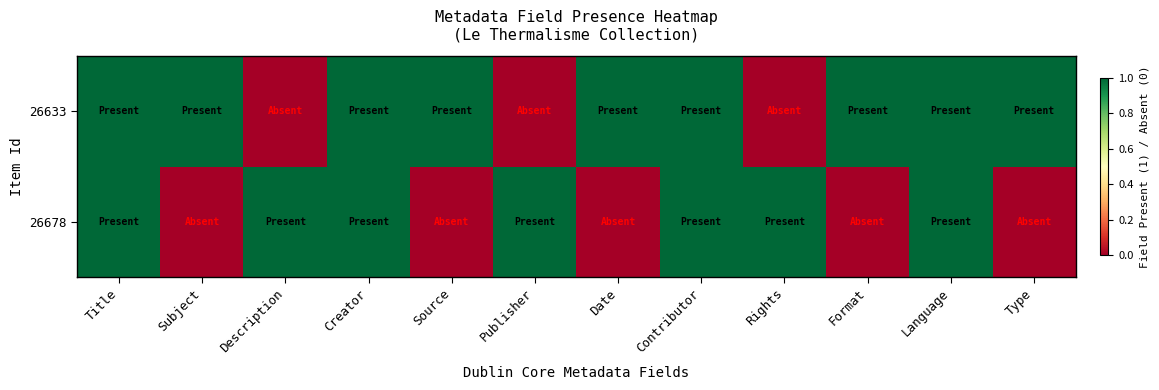

Count the number of data series in this chart.

2